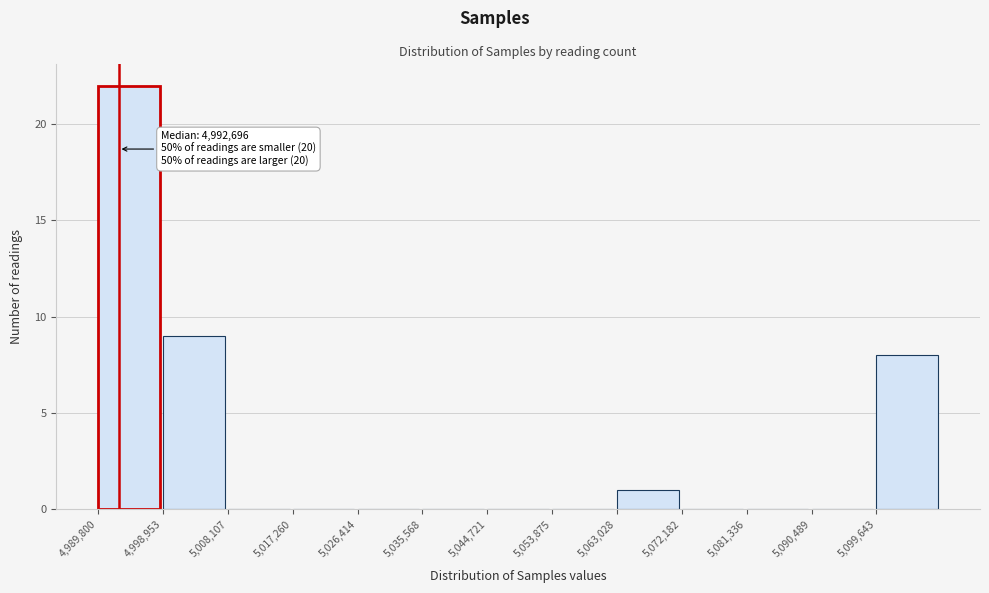

Which range on the x-axis has the tallest bar?

4990000 to 4999000